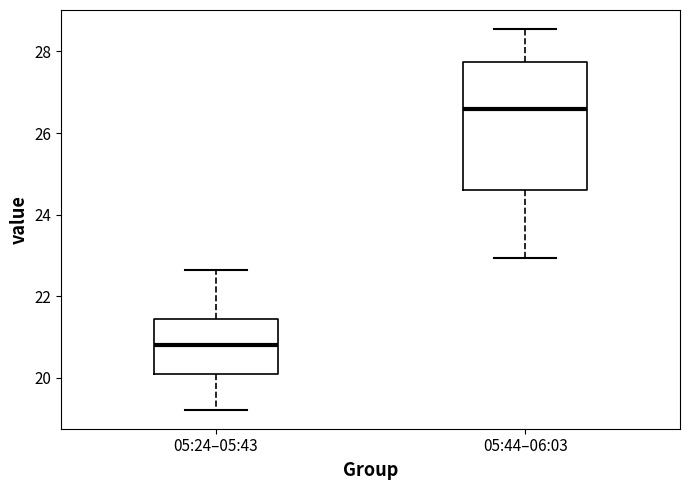

Comparing the boxes themselves (not the whiskers), which one is the tallest?

05:44–06:03